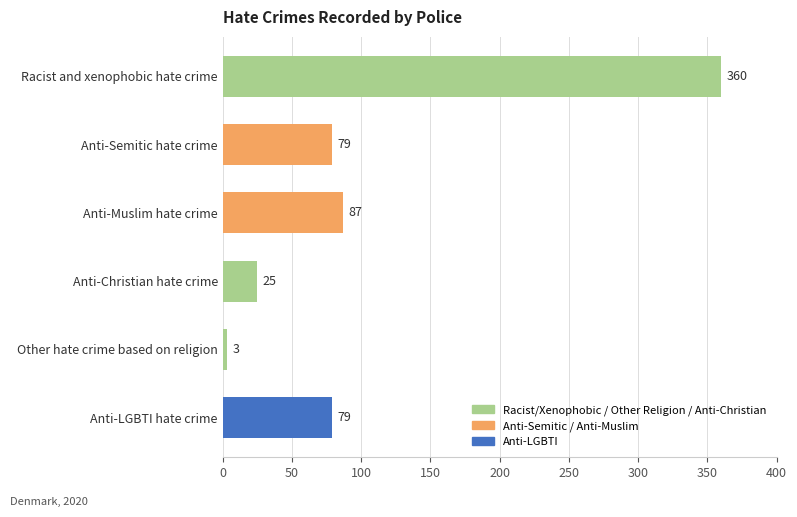

What is the average value?

106